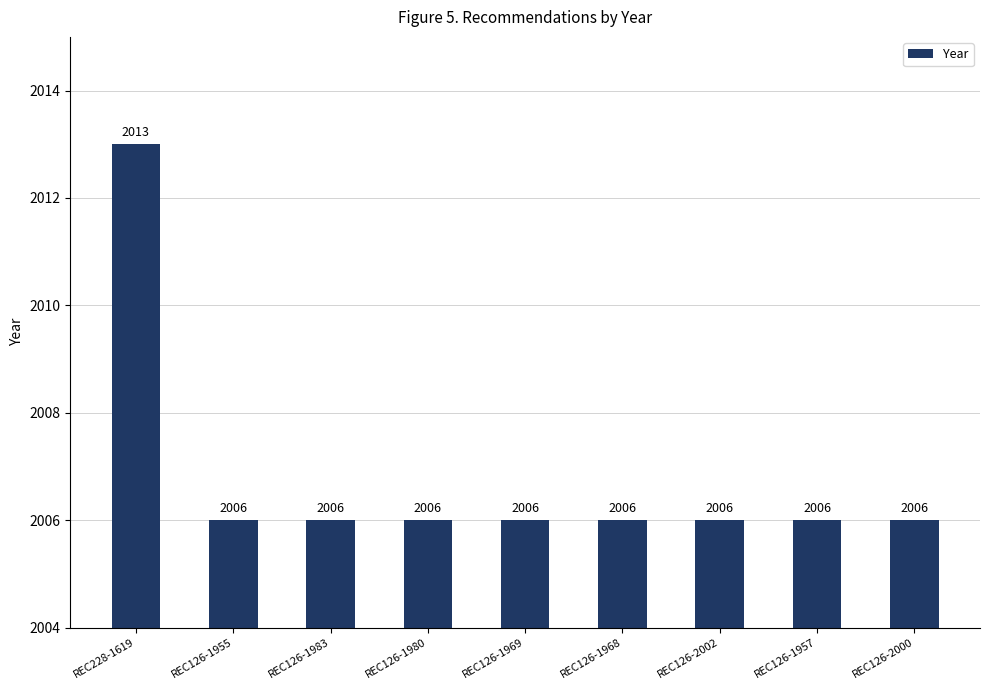

What position from the left is REC126-1968?

6